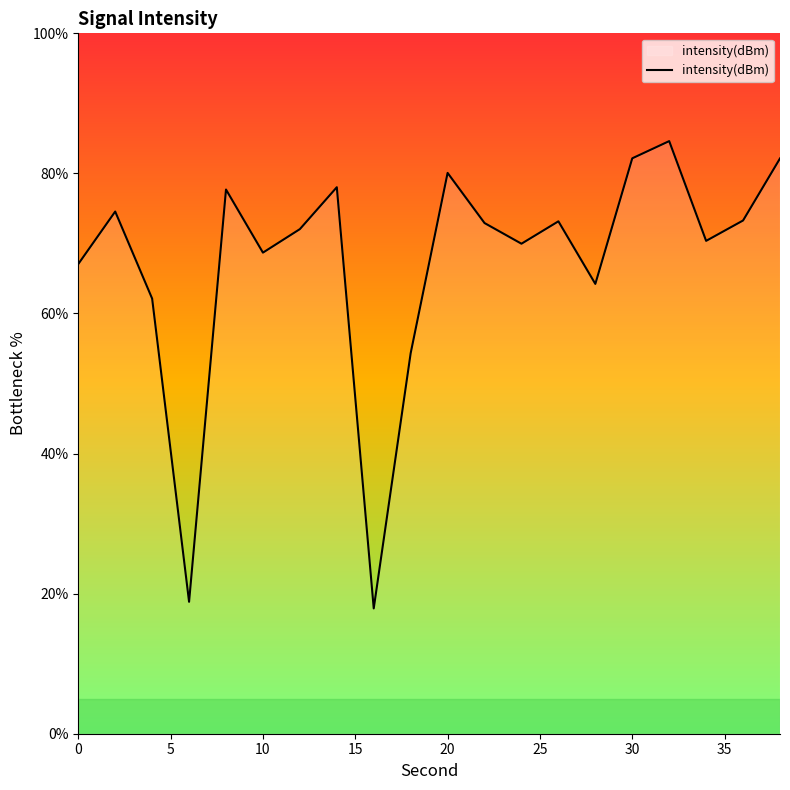

What is the maximum value shown in the chart?

84.6